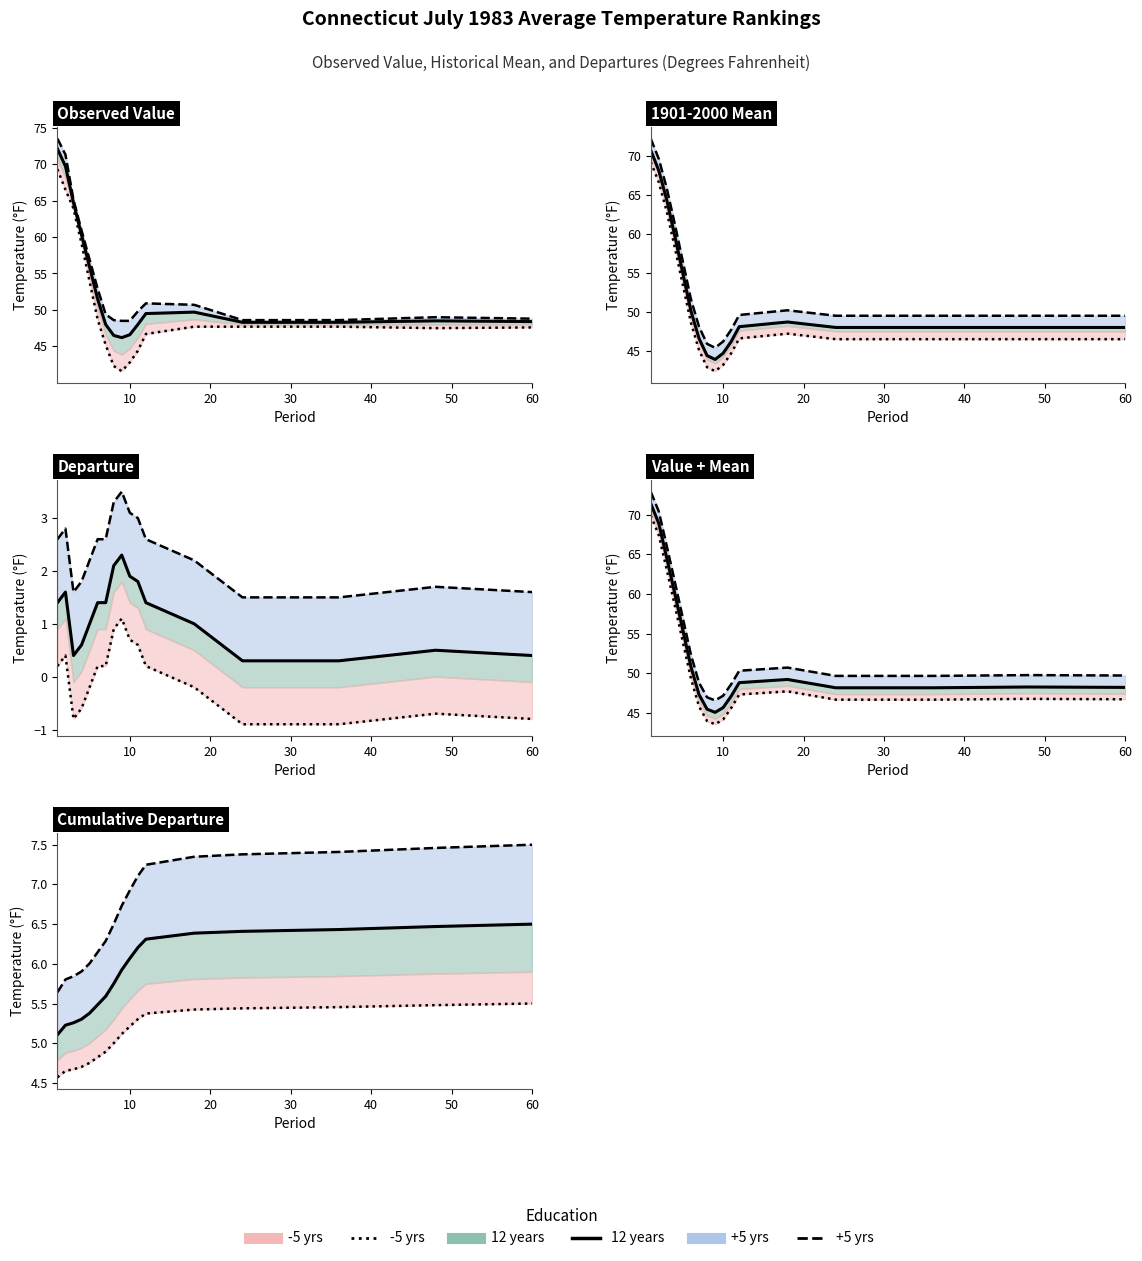

Does the chart have visible grid lines?

No